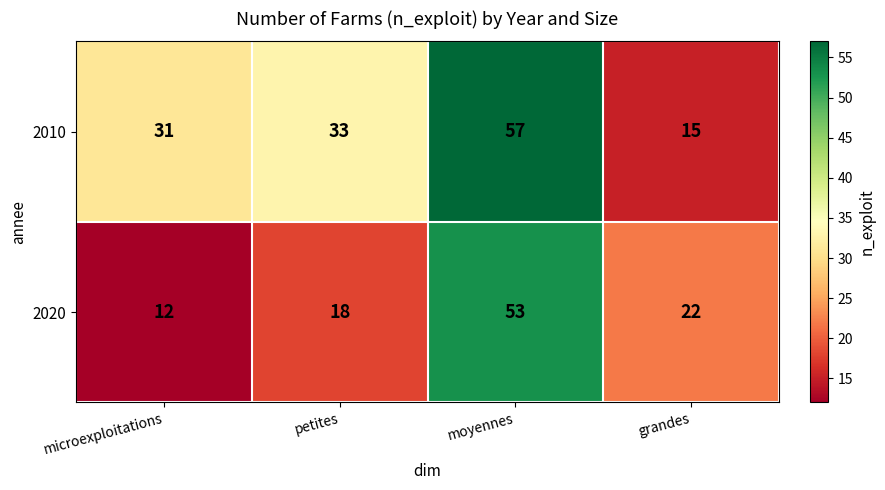

Reading left to right, extract all data points from this chart.

2010: microexploitations=31	petites=33	moyennes=57	grandes=15
2020: microexploitations=12	petites=18	moyennes=53	grandes=22